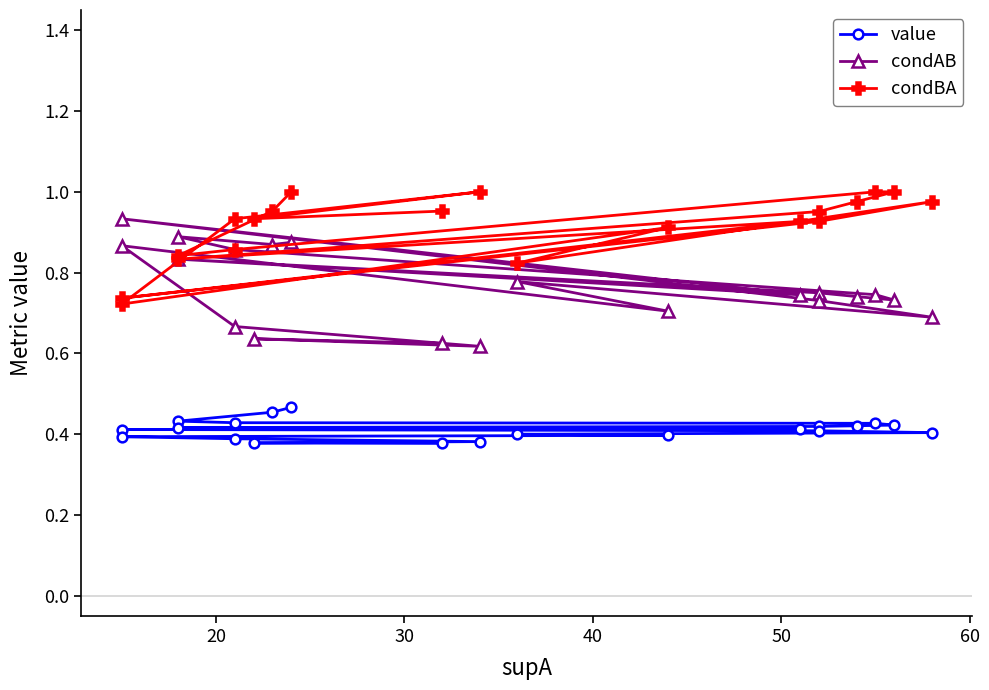

Which series has the largest total across all categories?

condBA